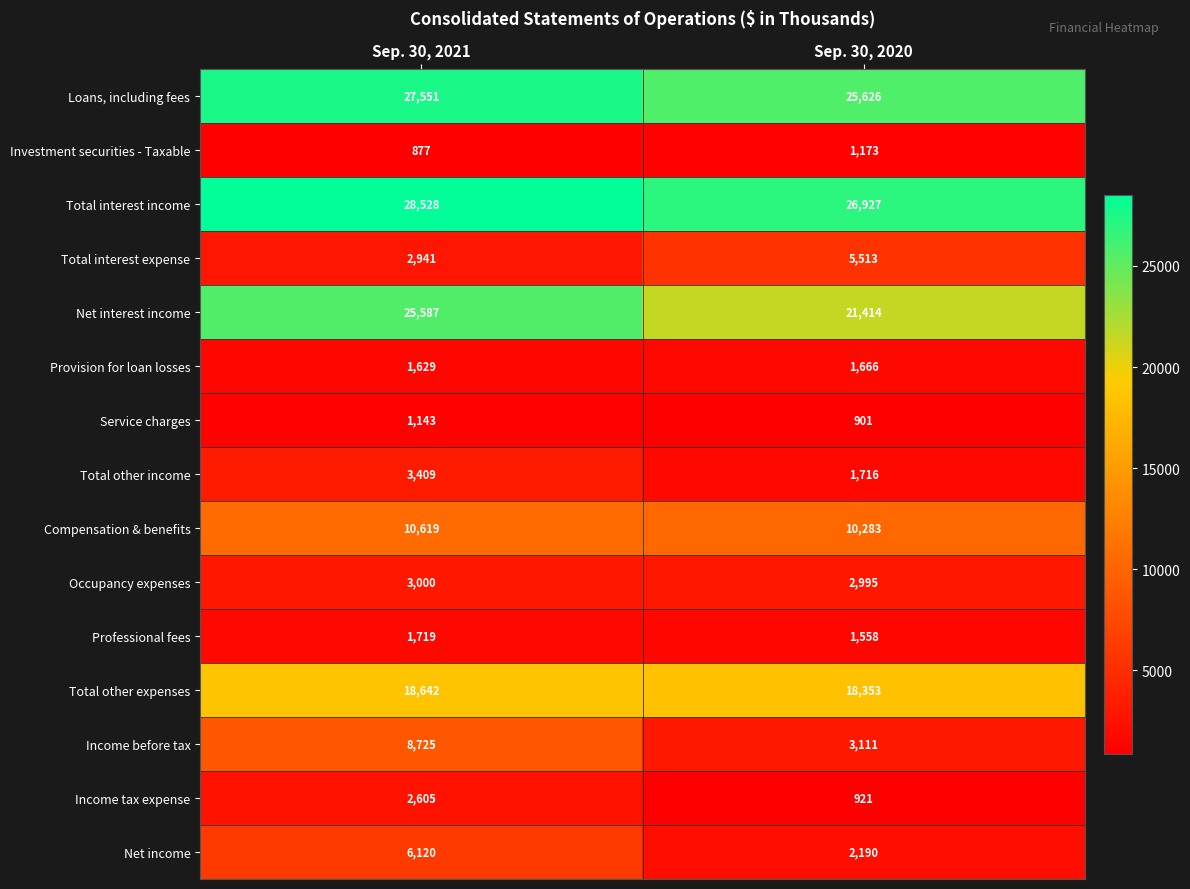

Read the Compensation & benefits value at Sep. 30, 2020, to the nearest 50.

10300